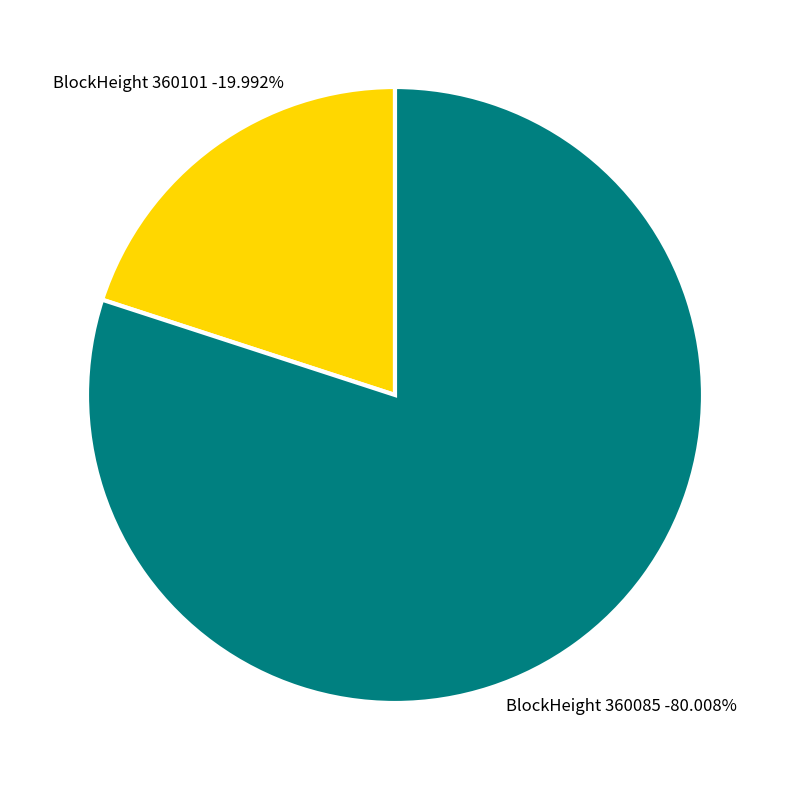

How many segments does this pie chart have?

2